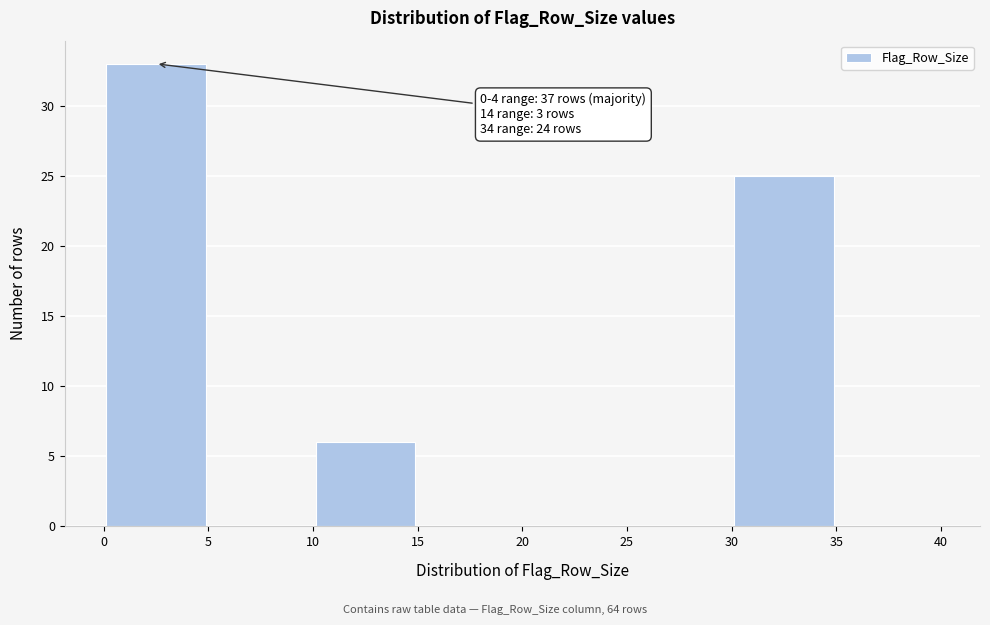

Over which range of the x-axis is the bar tallest?

0 to 5